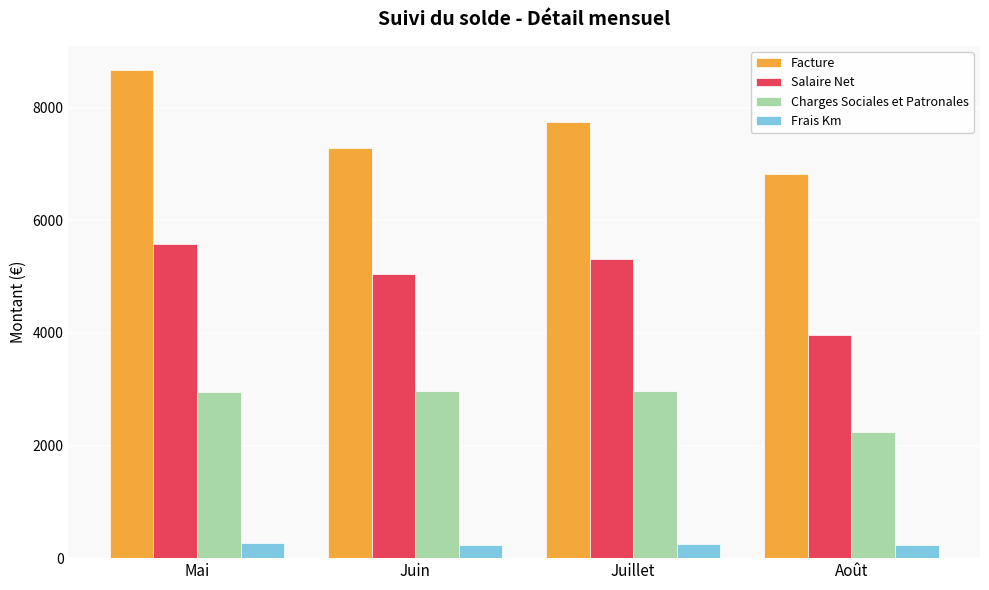

What is the difference between the maximum and minimum values in the Facture series?

1840.0